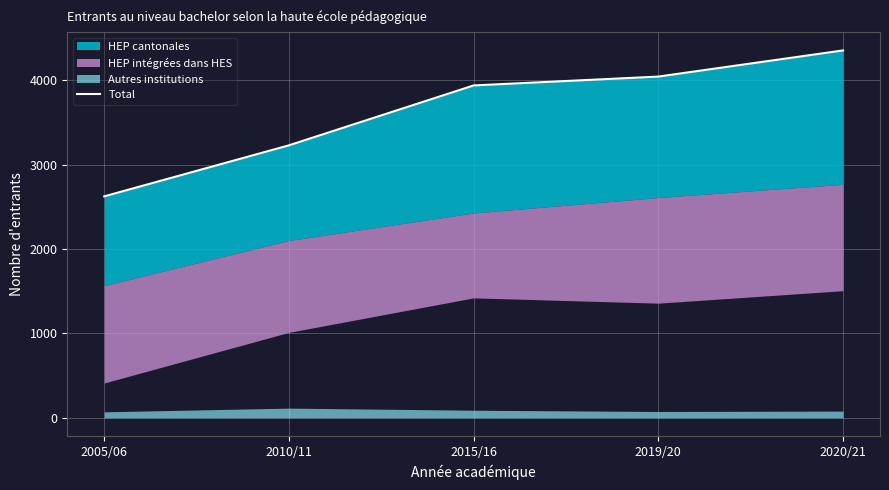

What is the ratio of the value at 2015/16 to the value at 2005/06?

1.5